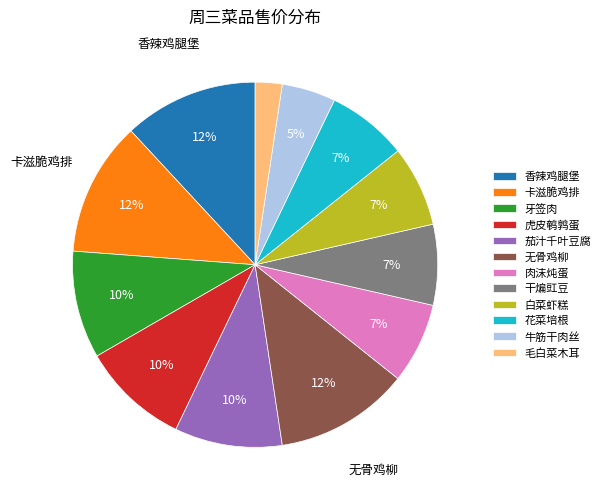

Is it true that 白菜虾糕 is 7% of the pie?

True